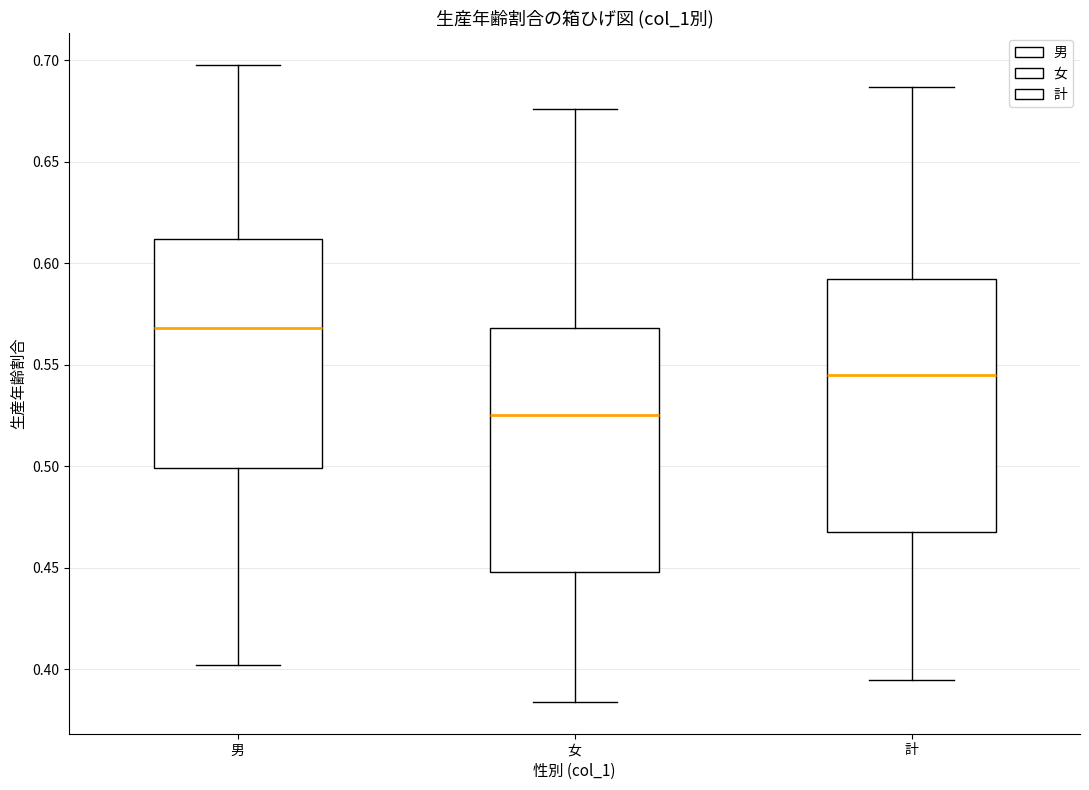

Which box has the lowest median line?

女